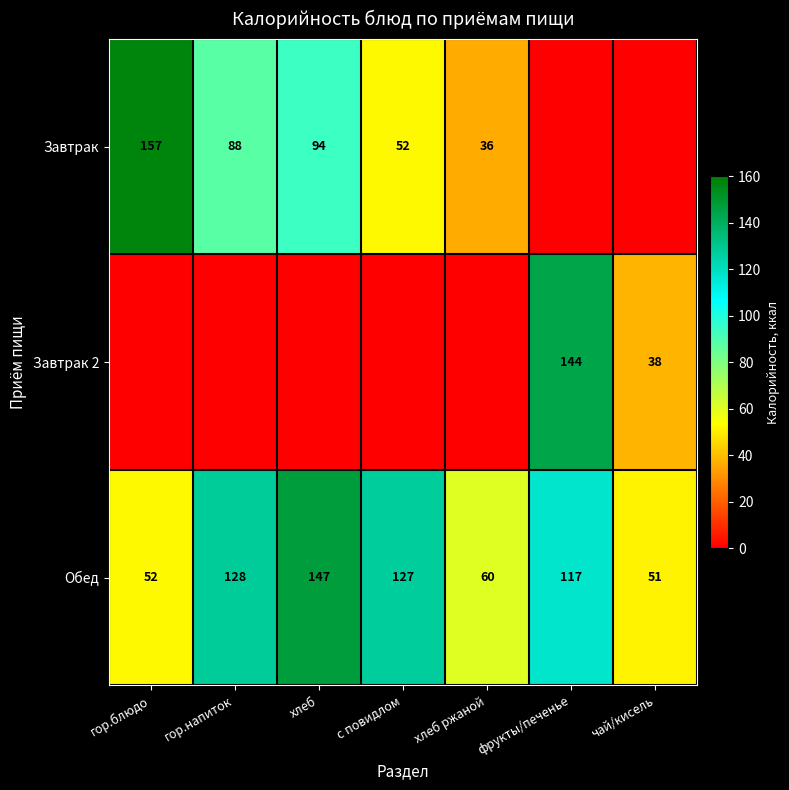

At which label does Обед reach its minimum?

чай/кисель